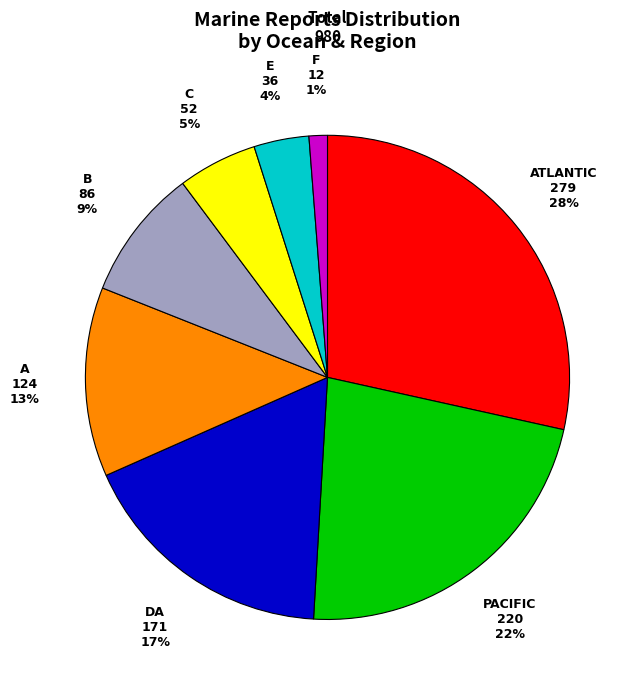

Which slice is the largest?

ATLANTIC